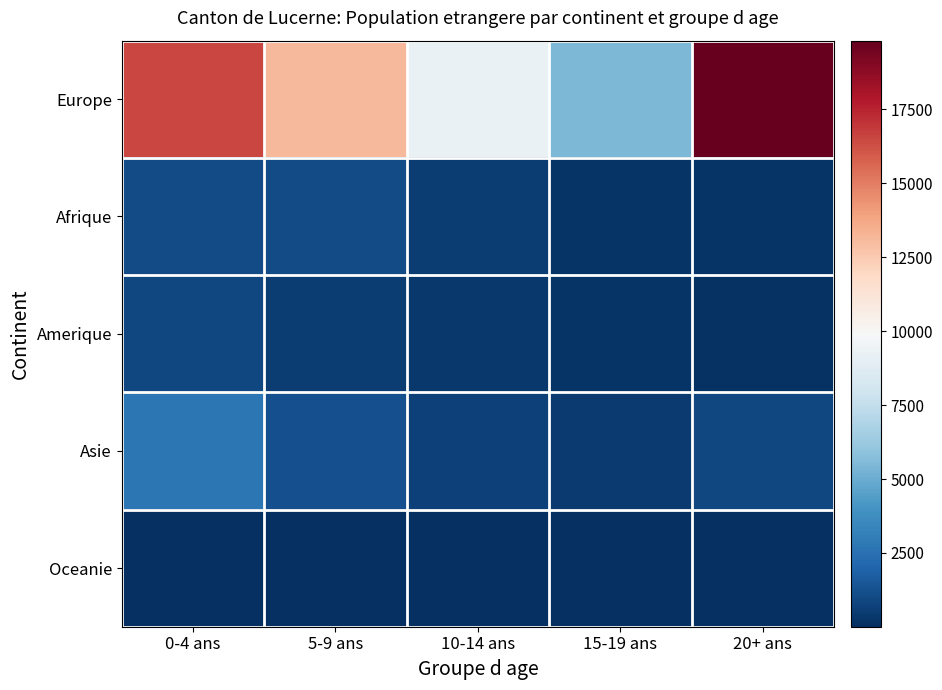

Reading left to right, transcribe all the data shown in this chart.

Europe: 0-4 ans=16540	5-9 ans=13139	10-14 ans=9269	15-19 ans=5486	20+ ans=19827
Afrique: 0-4 ans=1070	5-9 ans=1027	10-14 ans=541	15-19 ans=165	20+ ans=163
Amerique: 0-4 ans=856	5-9 ans=491	10-14 ans=325	15-19 ans=191	20+ ans=151
Asie: 0-4 ans=2754	5-9 ans=1216	10-14 ans=695	15-19 ans=416	20+ ans=907
Oceanie: 0-4 ans=52	5-9 ans=18	10-14 ans=10	15-19 ans=4	20+ ans=9